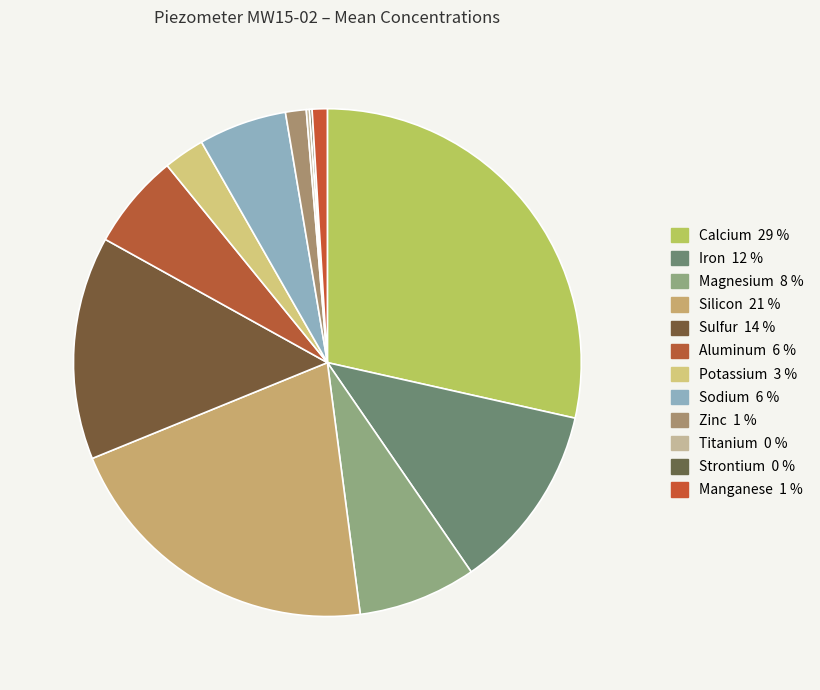

What portion of the pie excludes Magnesium?

92.5%